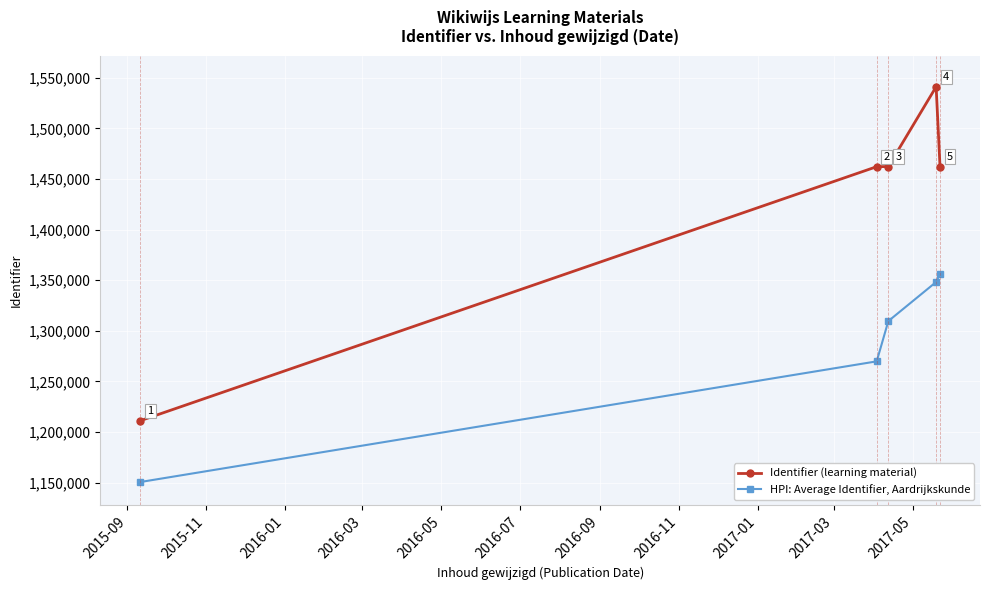

Which series has the widest spread of values?

Identifier (learning material)